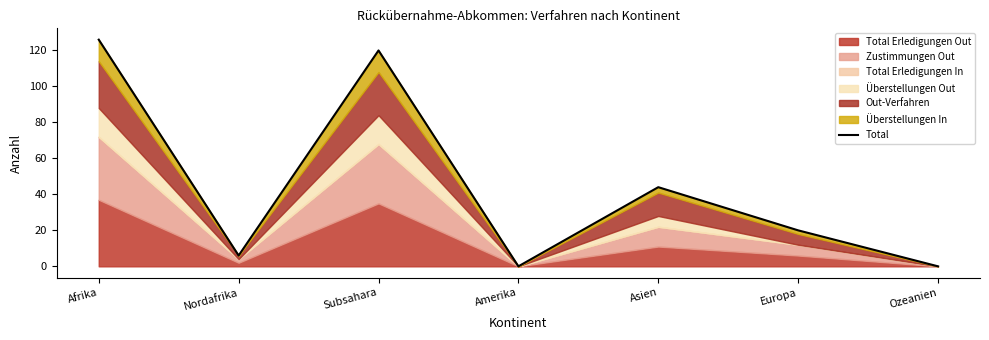

At which label is the value closest to 63?

Asien